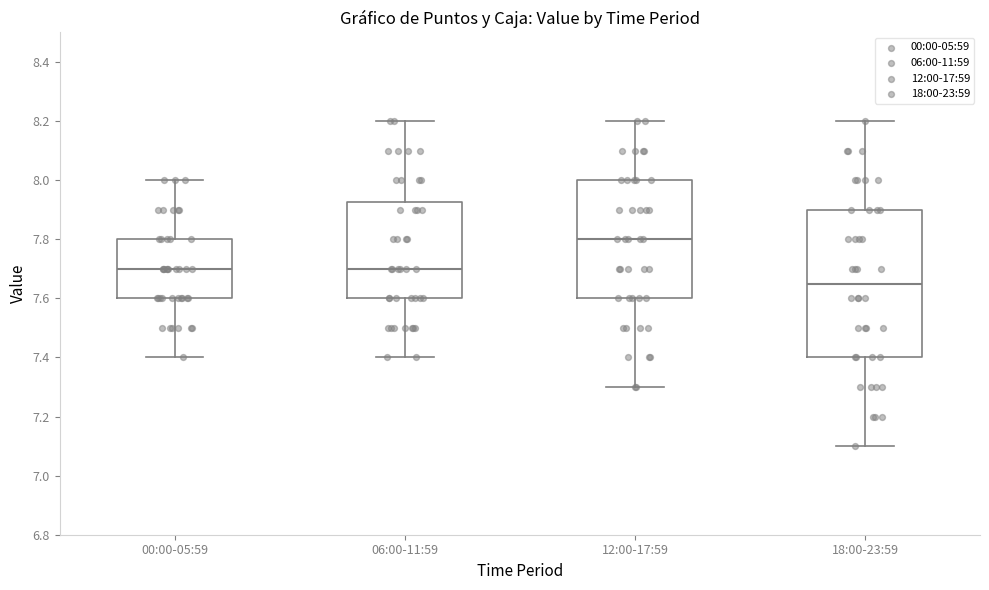

Where does the median line of the box for 00:00-05:59 sit on the y-axis? The values are not printed on the chart, so give them approximately, as read against the axis.

7.70